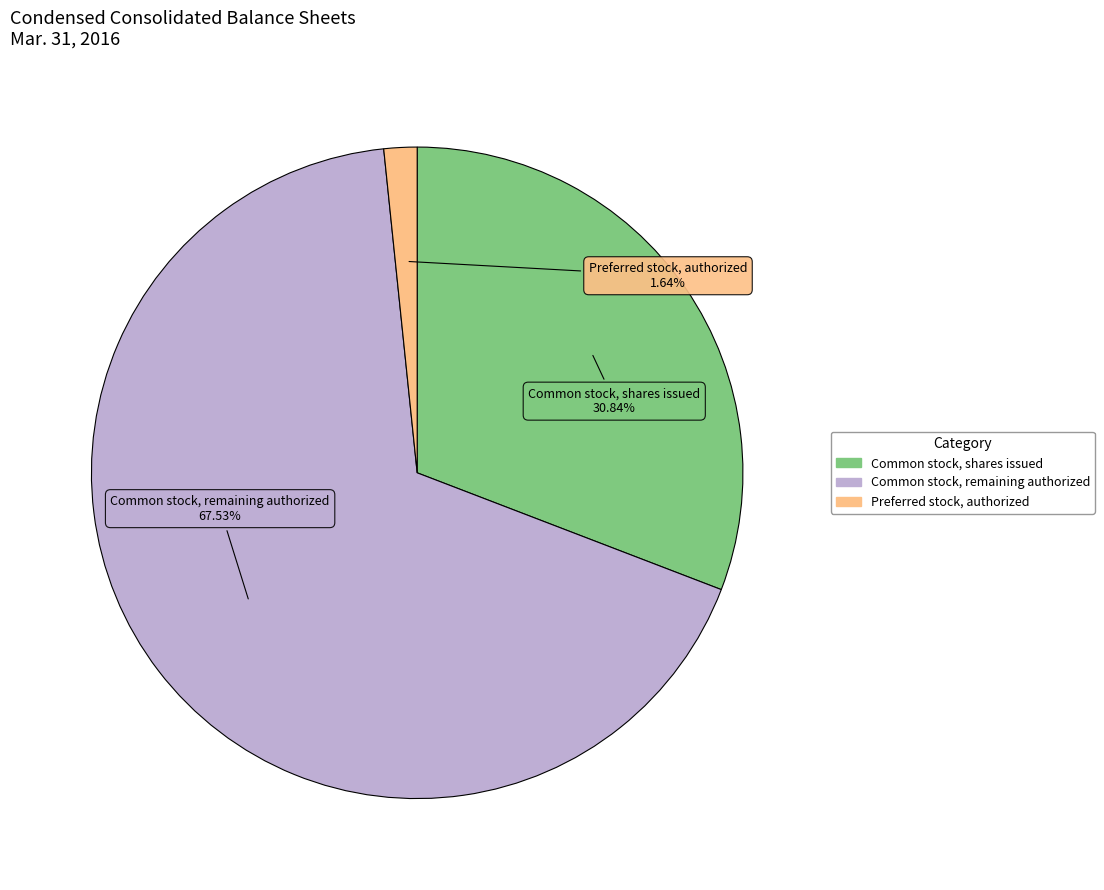

Does any single category account for the majority?

Yes